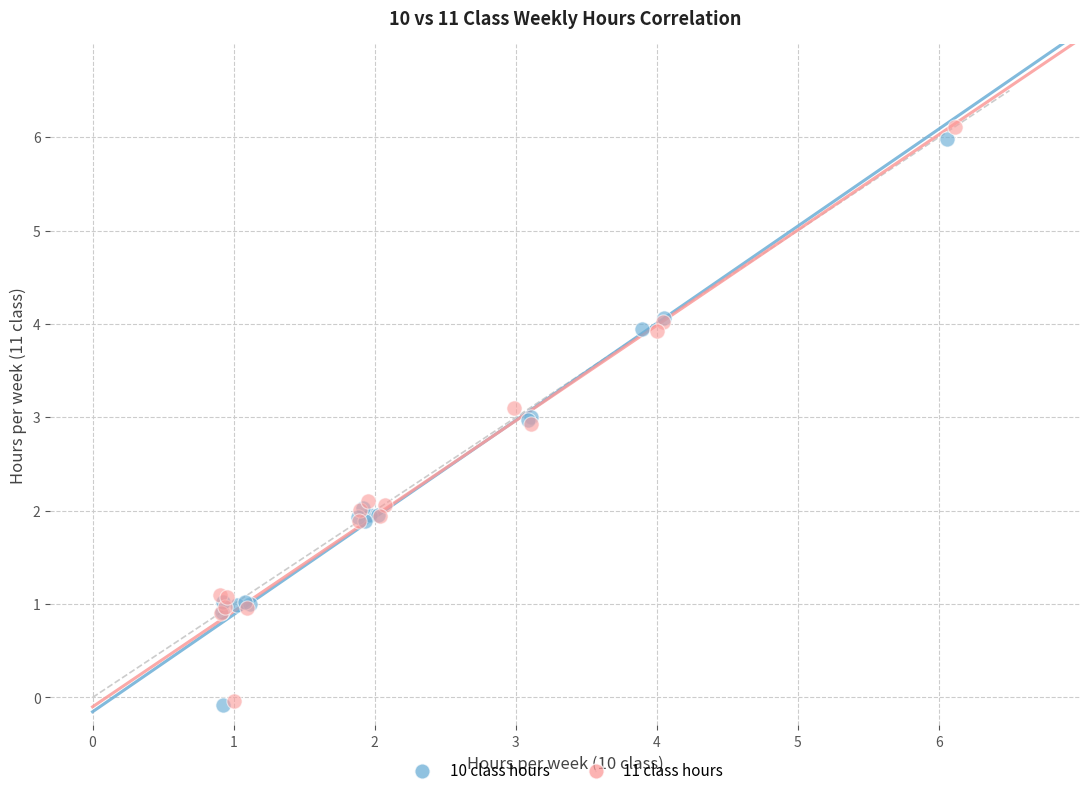

What are all the series names shown in the legend?

10 class hours, 11 class hours